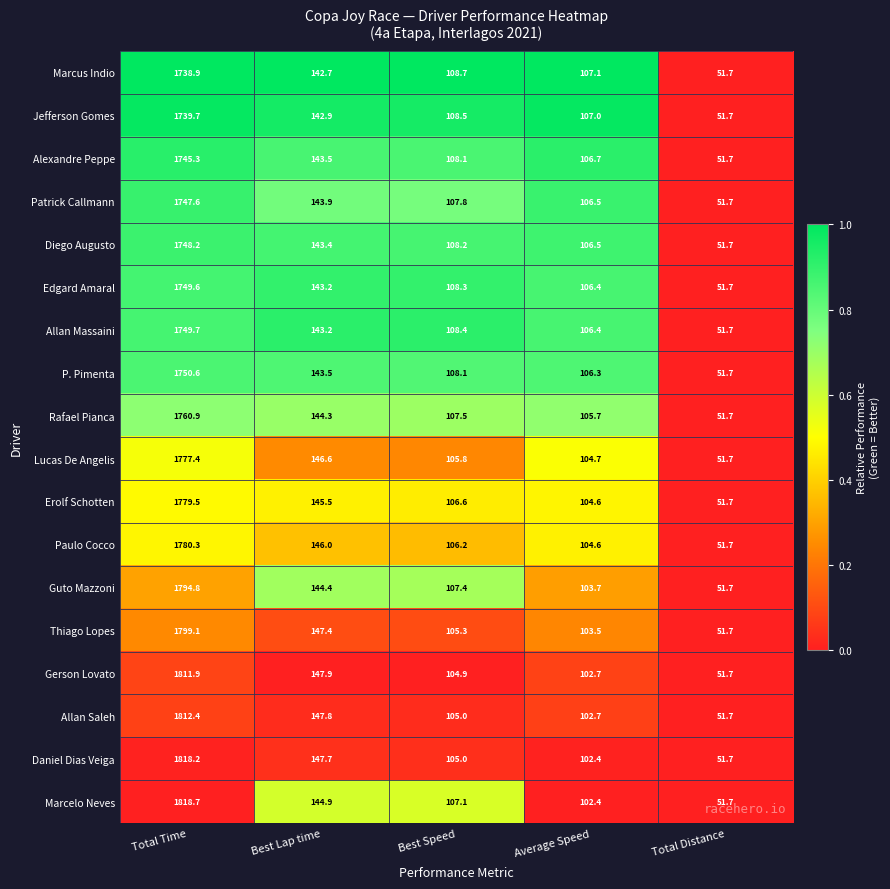

Is it true that Diego Augusto equals 234.4 at Best Lap time?

False